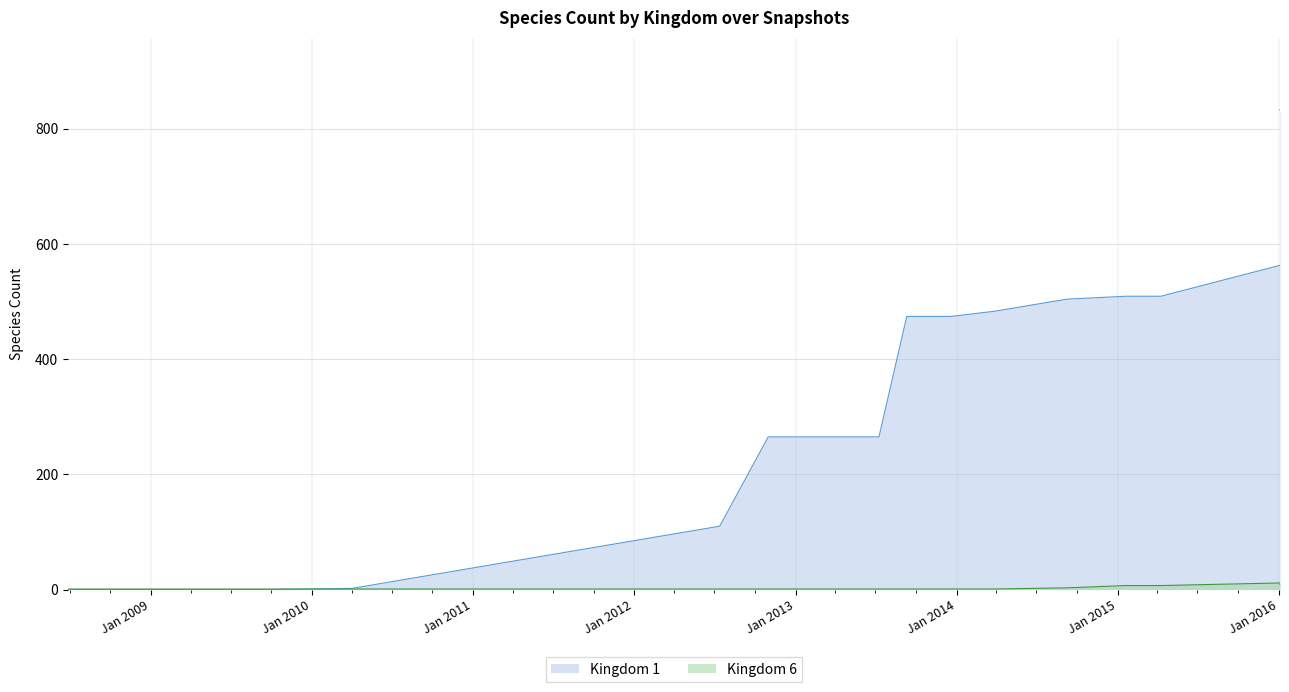

Which category has the highest value in the Kingdom 6 series?

2016-04-05